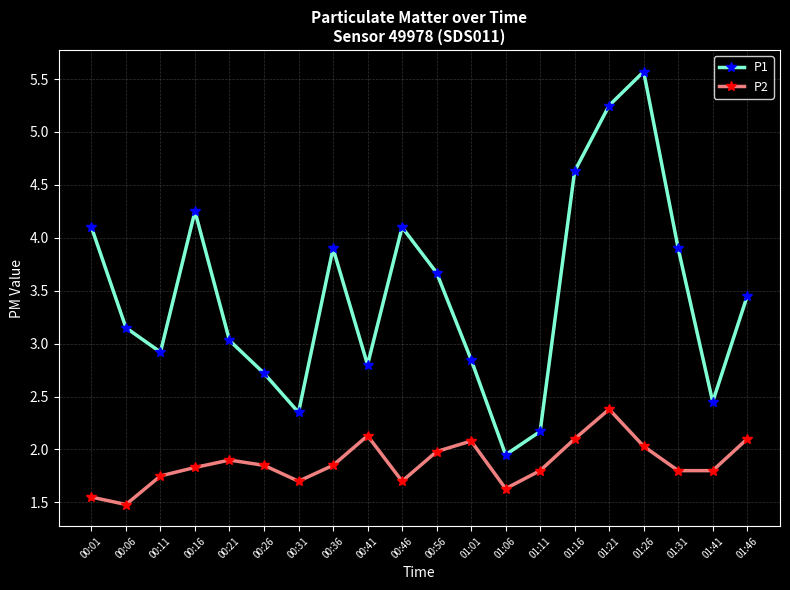

What is the label of the 17th point from the right?

00:16